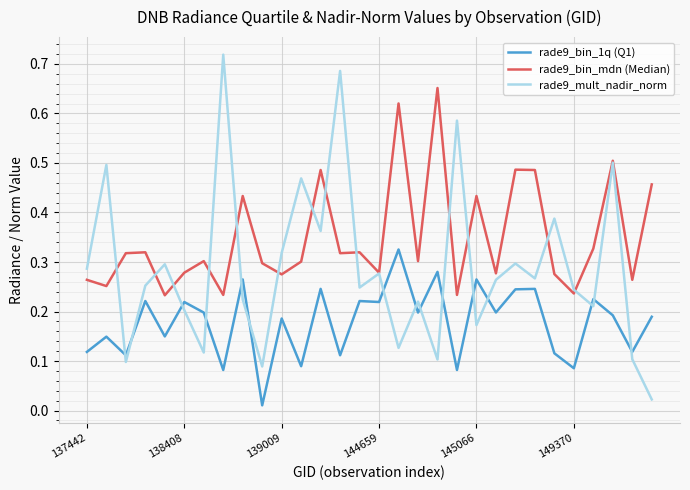

After their last crossing, which series has the higher values: rade9_bin_1q (Q1) or rade9_mult_nadir_norm?

rade9_bin_1q (Q1)